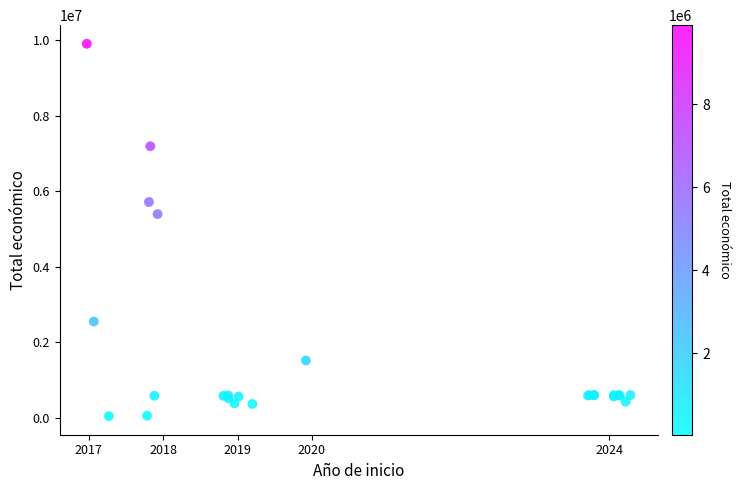

What Y value in the scatter plot is closest to 4971132?

5390598